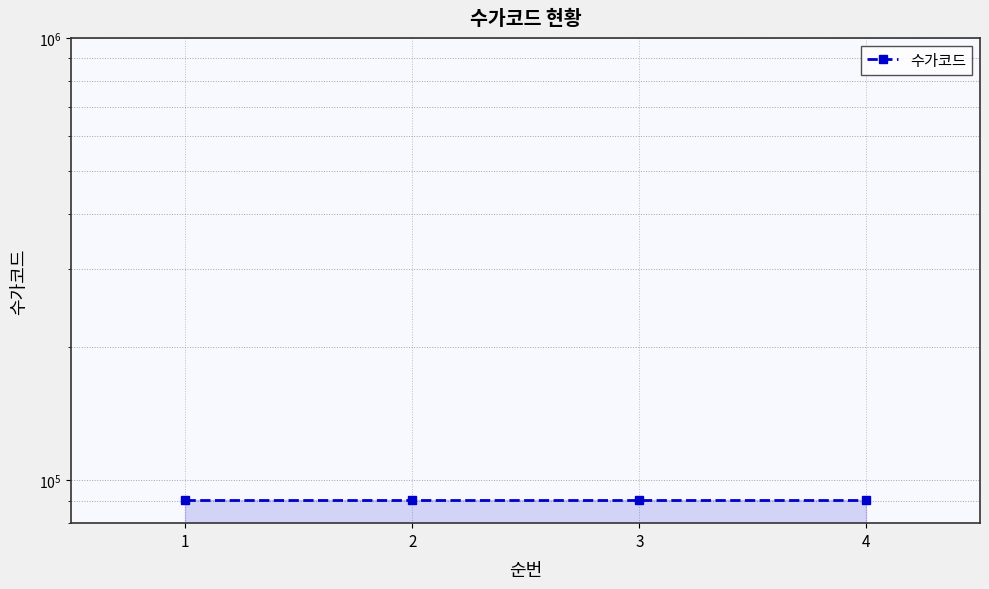

Where does the data first go above 90202?

4